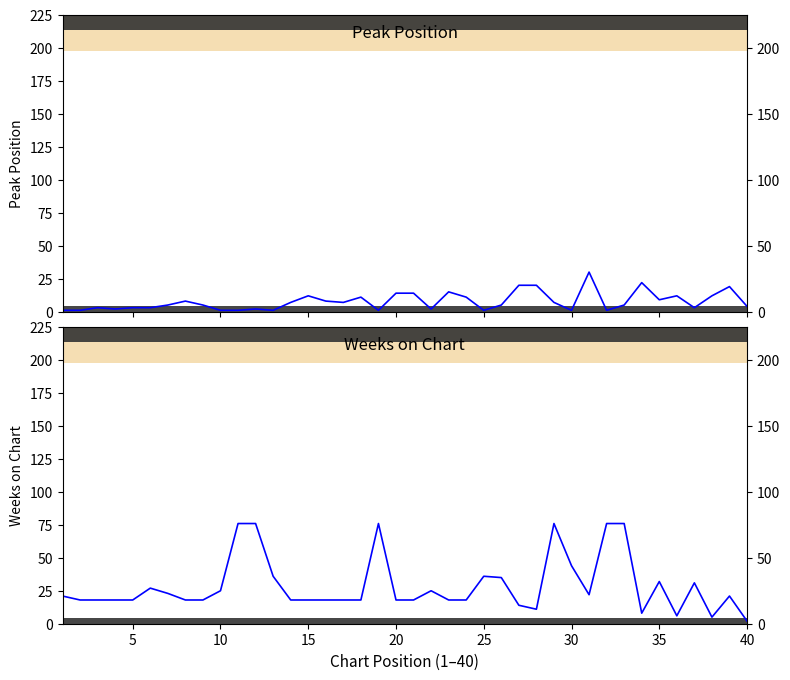

Is the value of Weeks on Chart at 21 greater than the value of Peak Position at 24?

Yes